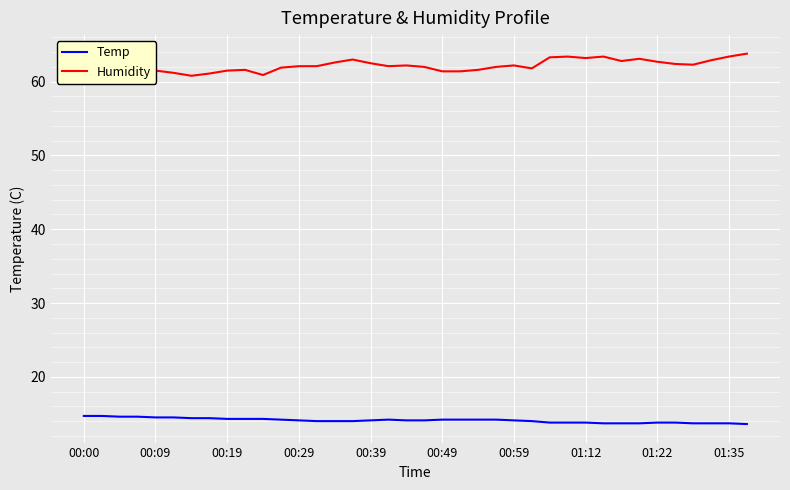

The Humidity series shows 40.9 at 10. True or false?

False